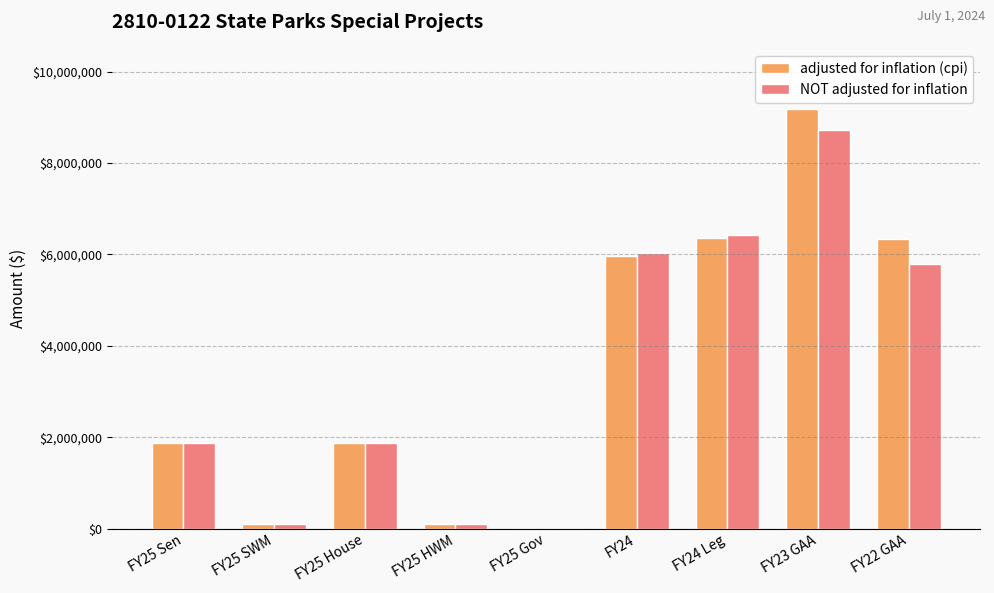

How many groups of bars are there?

9